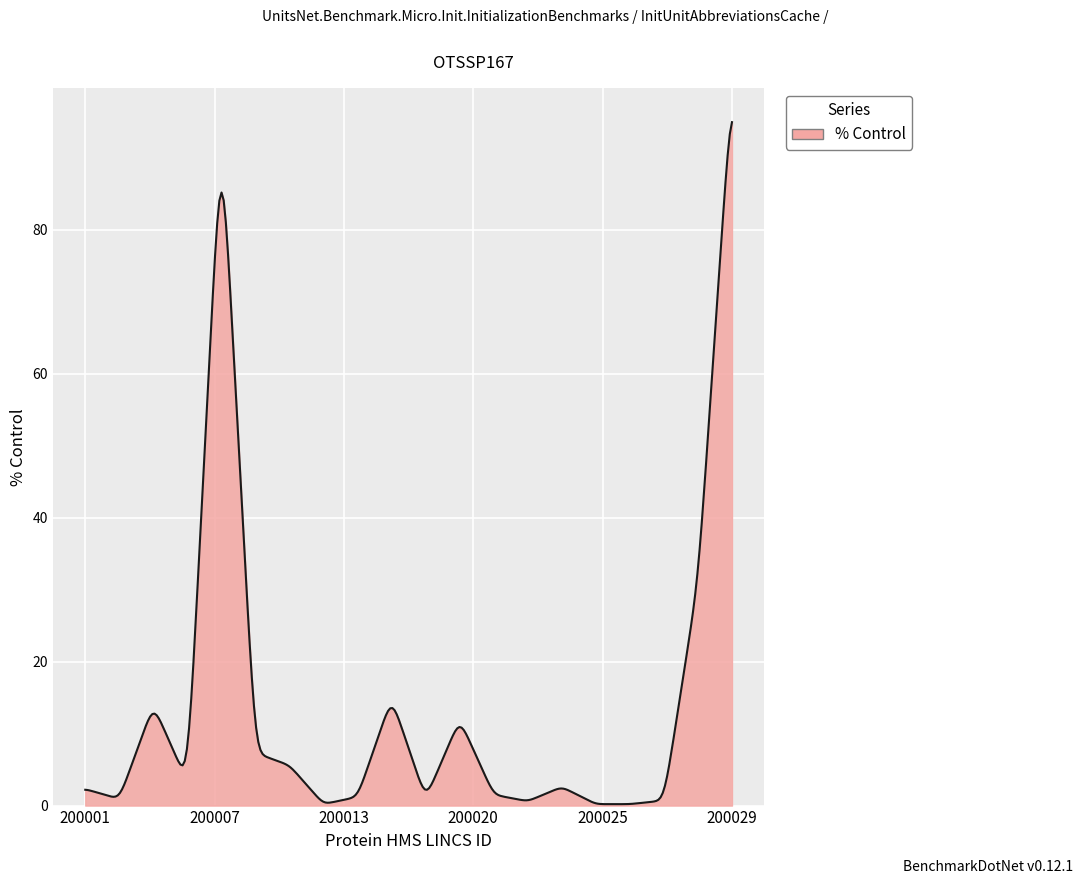

What is the maximum value shown in the chart?

94.9